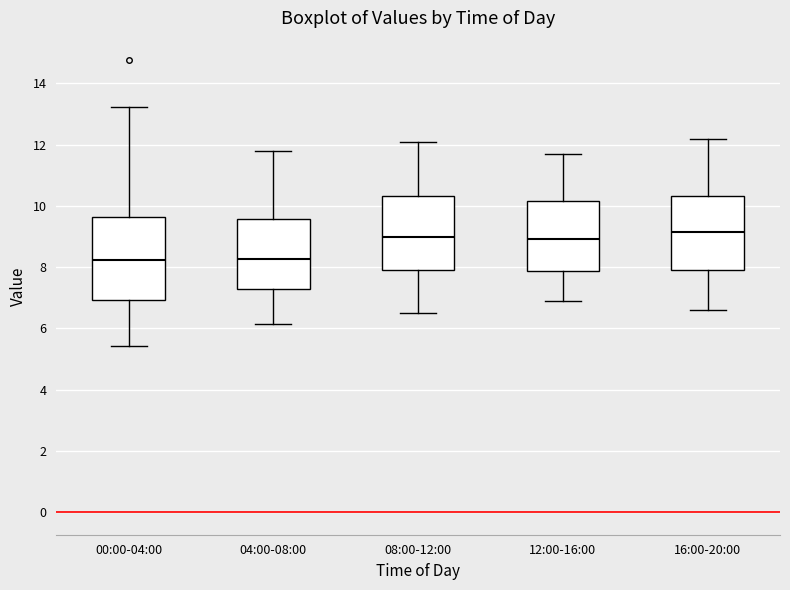

Reading left to right, transcribe this box plot: for each box, give where its median line is, the range the box spans, and where its two whiskers end, as read against the y-axis. The values are not printed on the chart, so give them approximately, as read against the axis.

00:00-04:00: median 8.2, box 7.0 to 9.6, whiskers 5.4 to 13.2
04:00-08:00: median 8.2, box 7.2 to 9.6, whiskers 6.2 to 11.8
08:00-12:00: median 9.0, box 8.0 to 10.4, whiskers 6.6 to 12.2
12:00-16:00: median 9.0, box 7.8 to 10.2, whiskers 7.0 to 11.8
16:00-20:00: median 9.2, box 8.0 to 10.4, whiskers 6.6 to 12.2